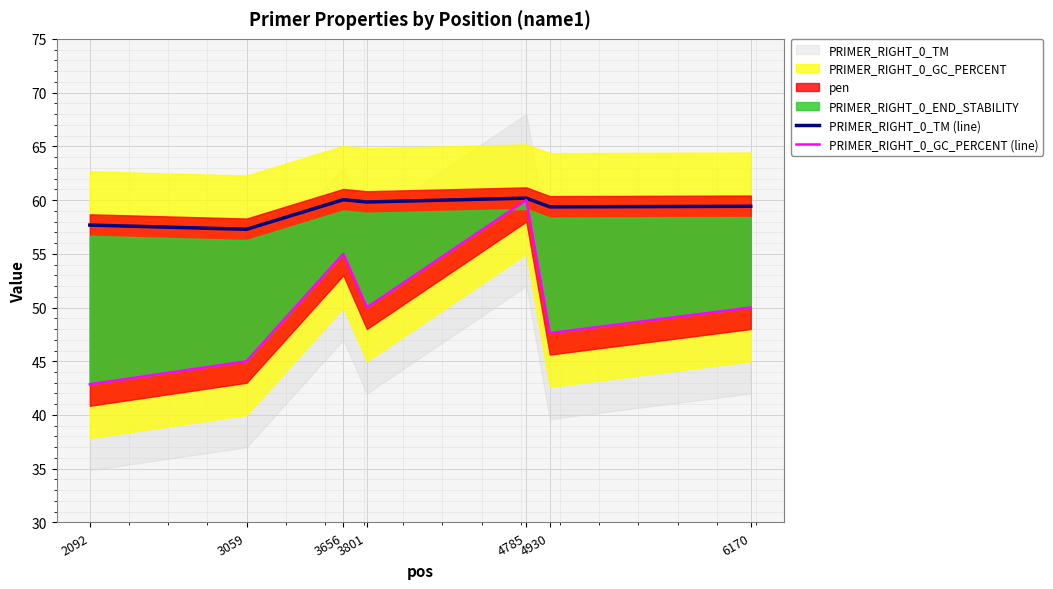

Where does the PRIMER_RIGHT_0_TM (line) series first go above 59?

3656